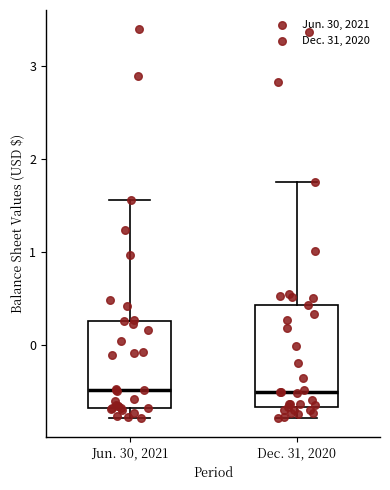

Which box is the tallest, from its lower edge to its upper edge?

Dec. 31, 2020